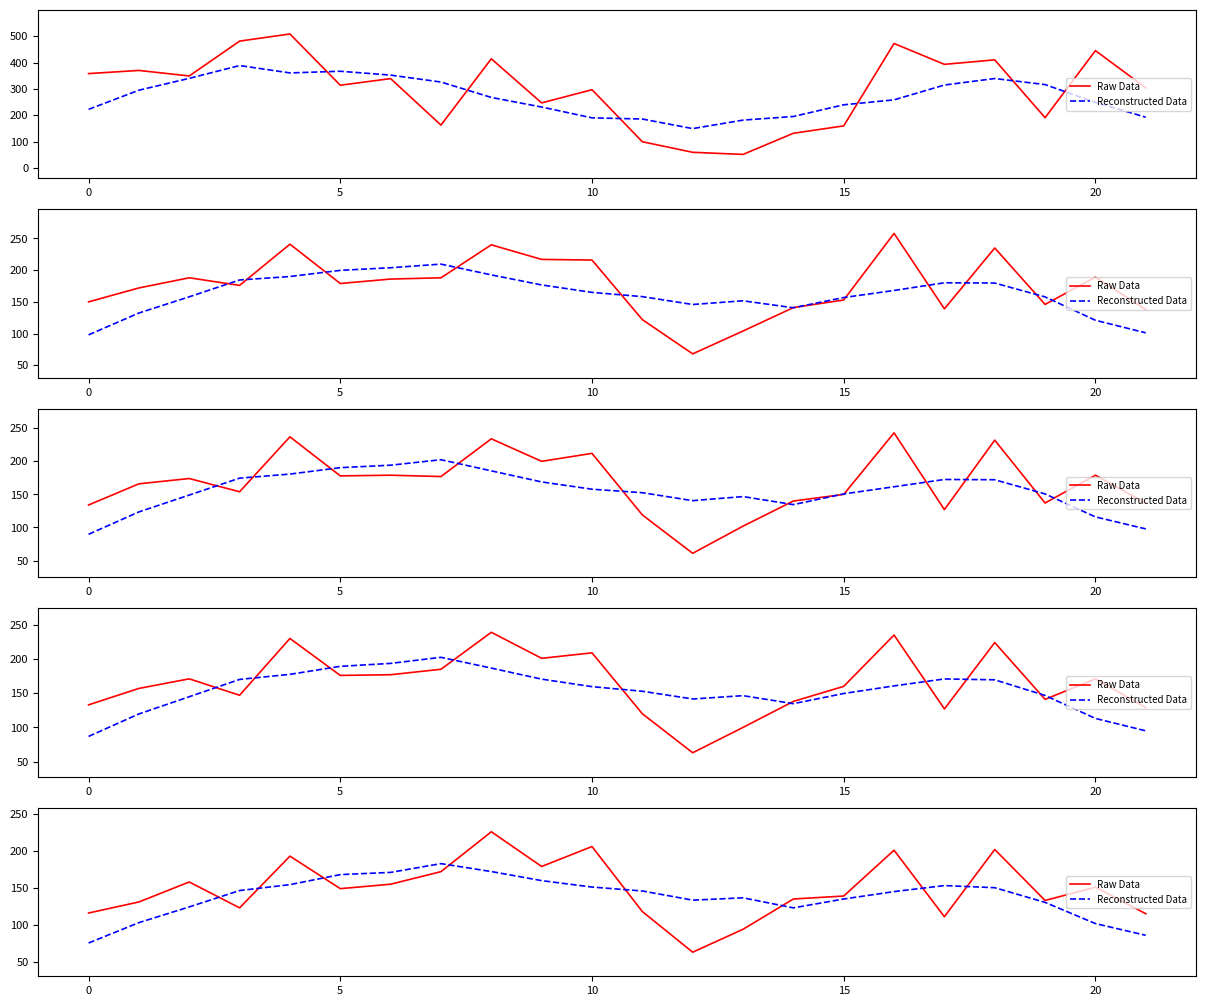

At which category does Reconstructed Data reach its first local peak?

7